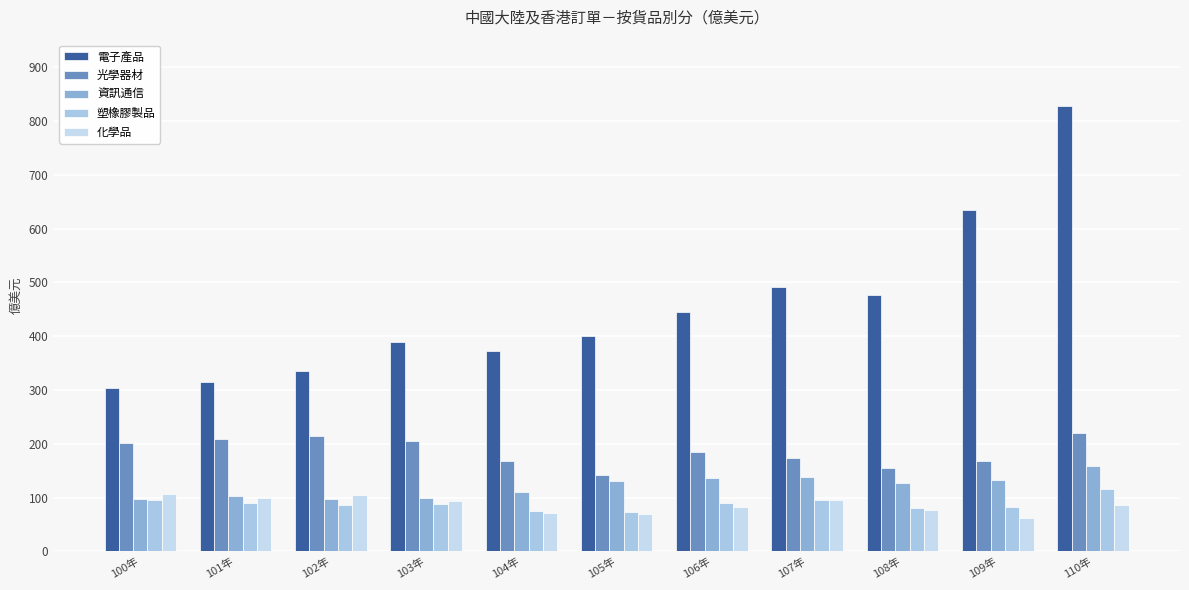

The value of 光學器材 at 105年 is 141.4. True or false?

True